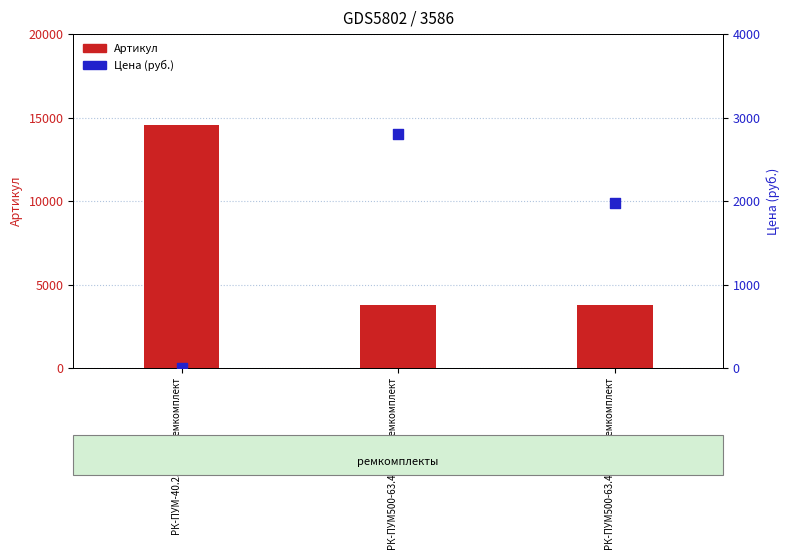

What are all the series names shown in the legend?

Артикул, Цена (руб.)